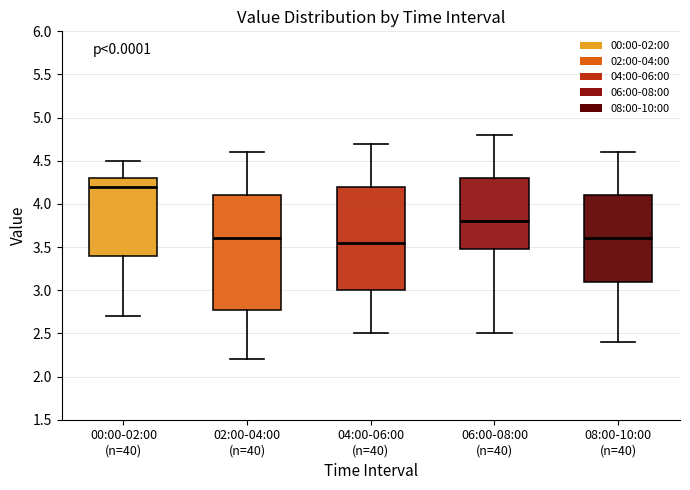

Reading left to right, transcribe this box plot: for each box, give where its median line is, the range the box spans, and where its two whiskers end, as read against the y-axis. The values are not printed on the chart, so give them approximately, as read against the axis.

00:00-02:00 (n=40): median 4.20, box 3.40 to 4.30, whiskers 2.70 to 4.50
02:00-04:00 (n=40): median 3.60, box 2.80 to 4.10, whiskers 2.20 to 4.60
04:00-06:00 (n=40): median 3.55, box 3.00 to 4.20, whiskers 2.50 to 4.70
06:00-08:00 (n=40): median 3.80, box 3.50 to 4.30, whiskers 2.50 to 4.80
08:00-10:00 (n=40): median 3.60, box 3.10 to 4.10, whiskers 2.40 to 4.60